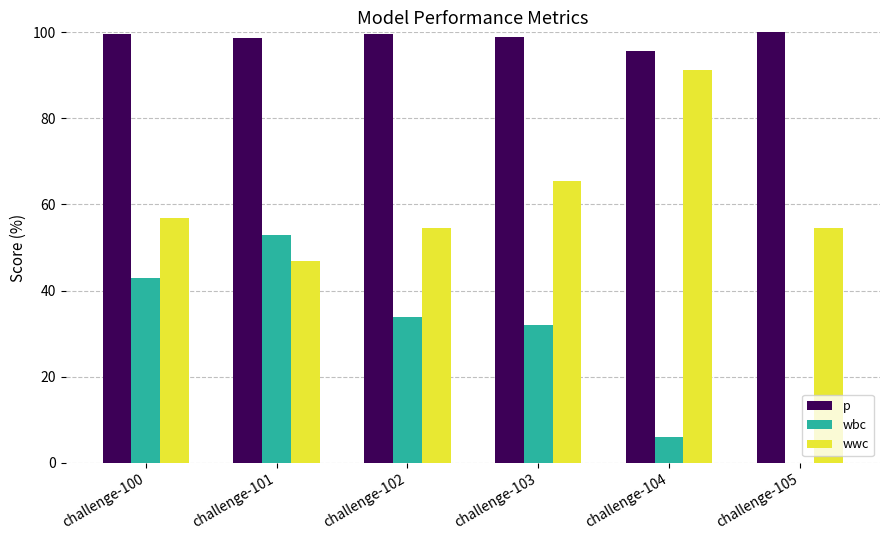

Count the number of categories in the chart.

6